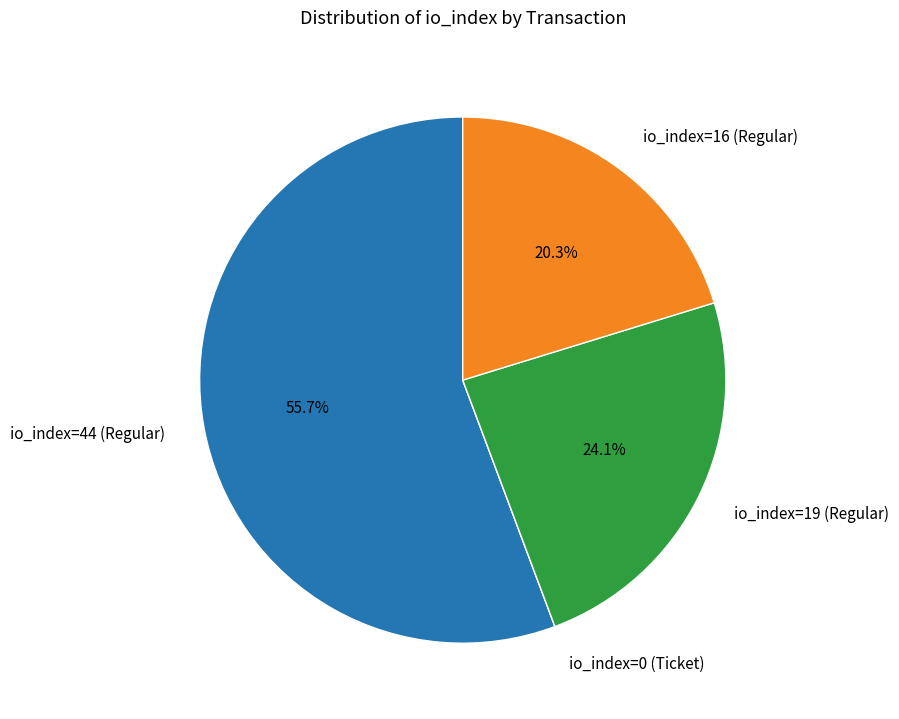

Combined, do io_index=44 (Regular) and io_index=19 (Regular) account for over 50%?

Yes